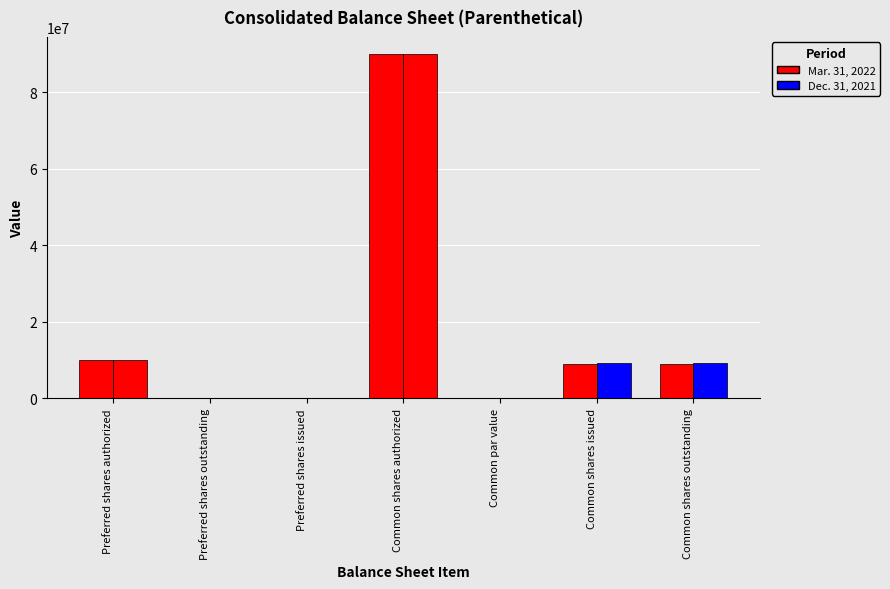

Between Preferred shares outstanding and Common shares outstanding, which is larger?

Common shares outstanding